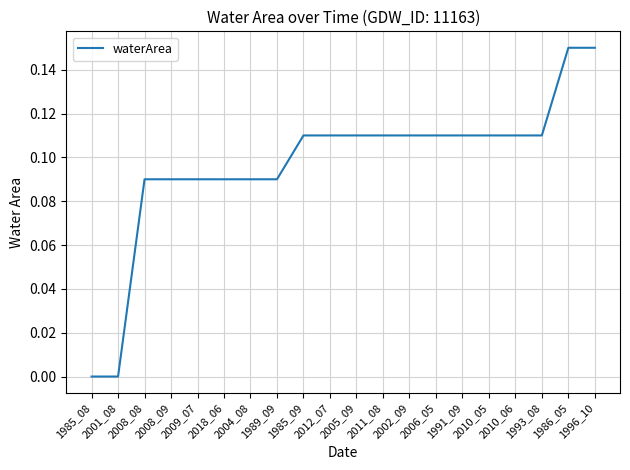

Count the values in the range 0 to 1.

20